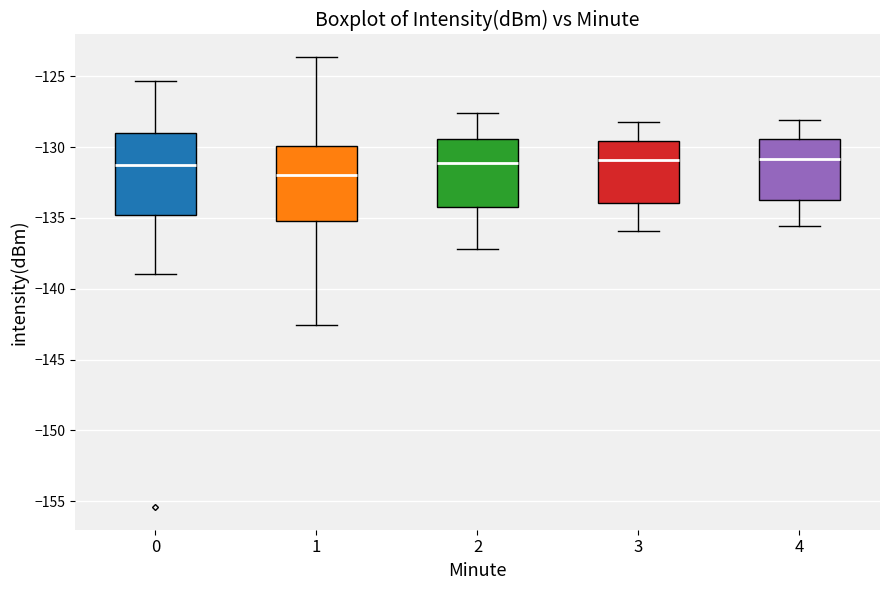

Which box's median line is the lowest?

1